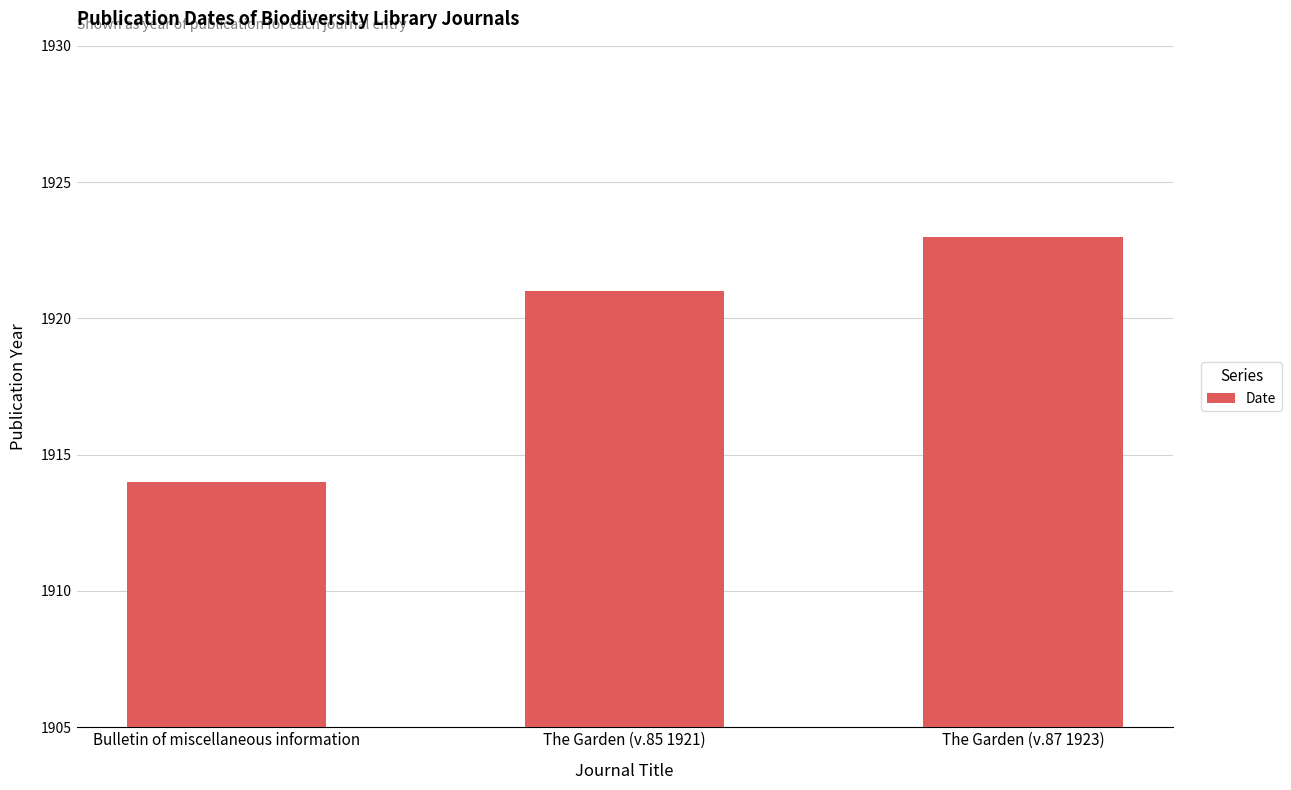

What is the change in value from Bulletin of miscellaneous information to The Garden (v.85 1921)?

+7